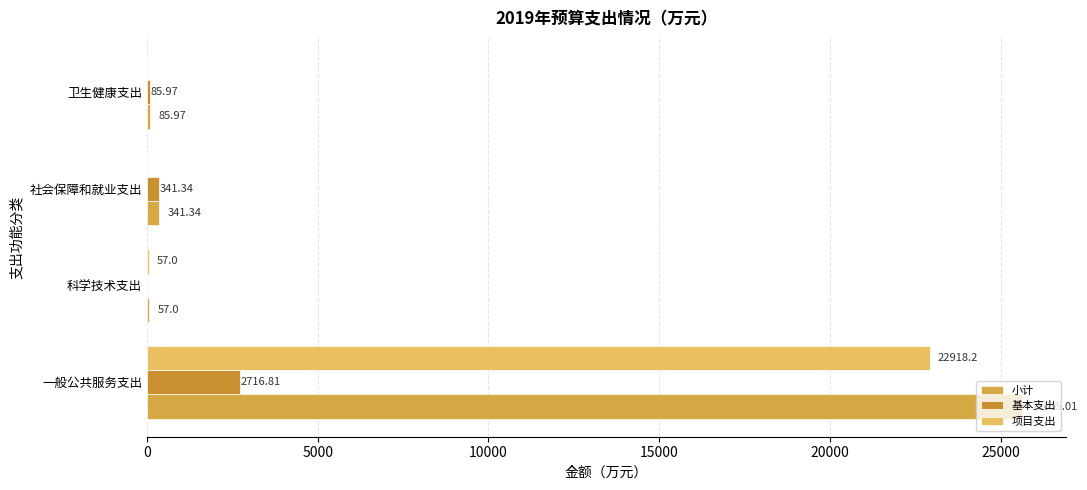

At which label is 基本支出 closest to 1358?

社会保障和就业支出